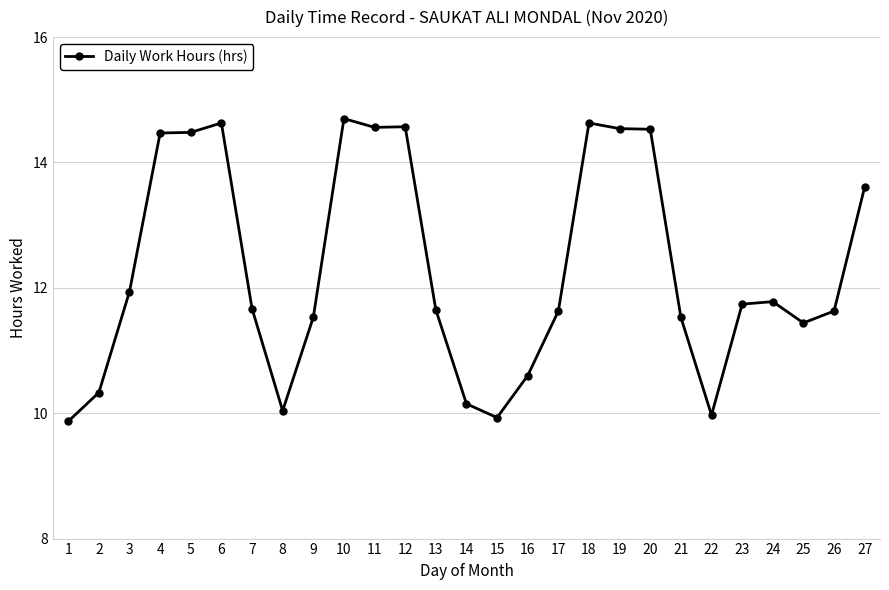

The value at 13 is 19.4. True or false?

False